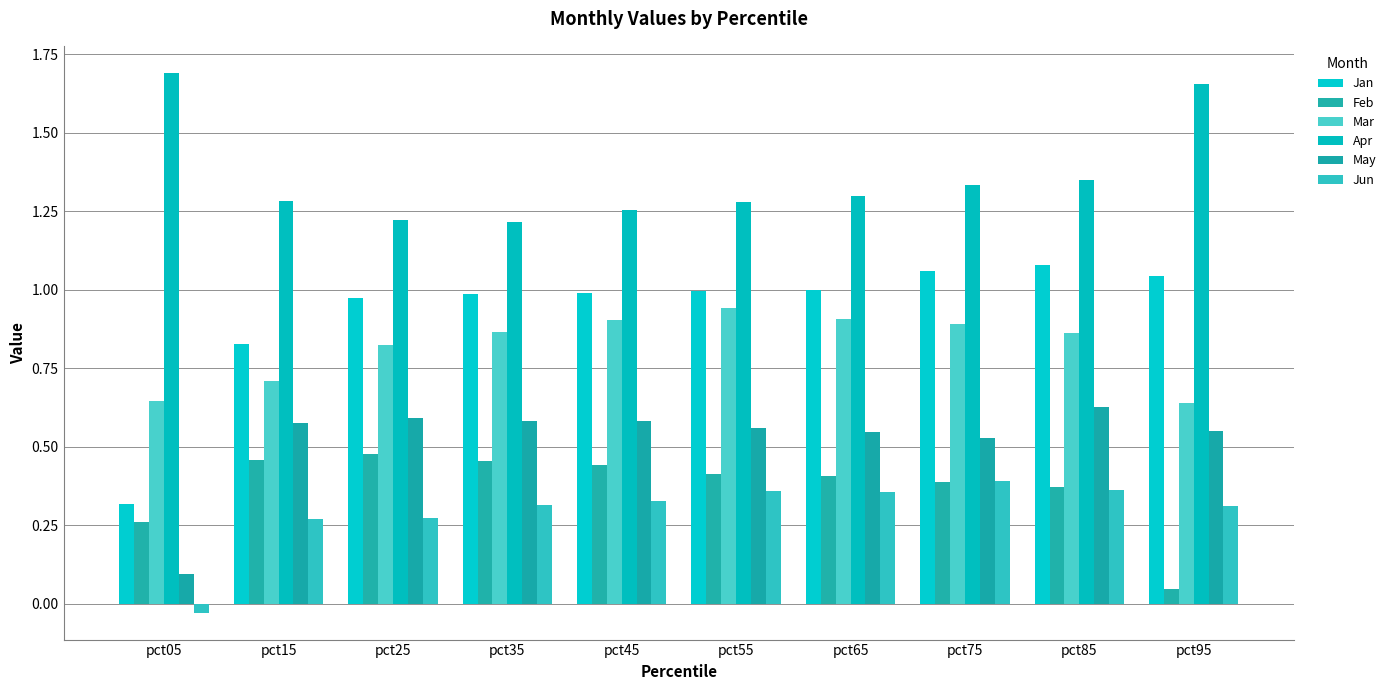

At which label is Feb closest to 0?

pct95